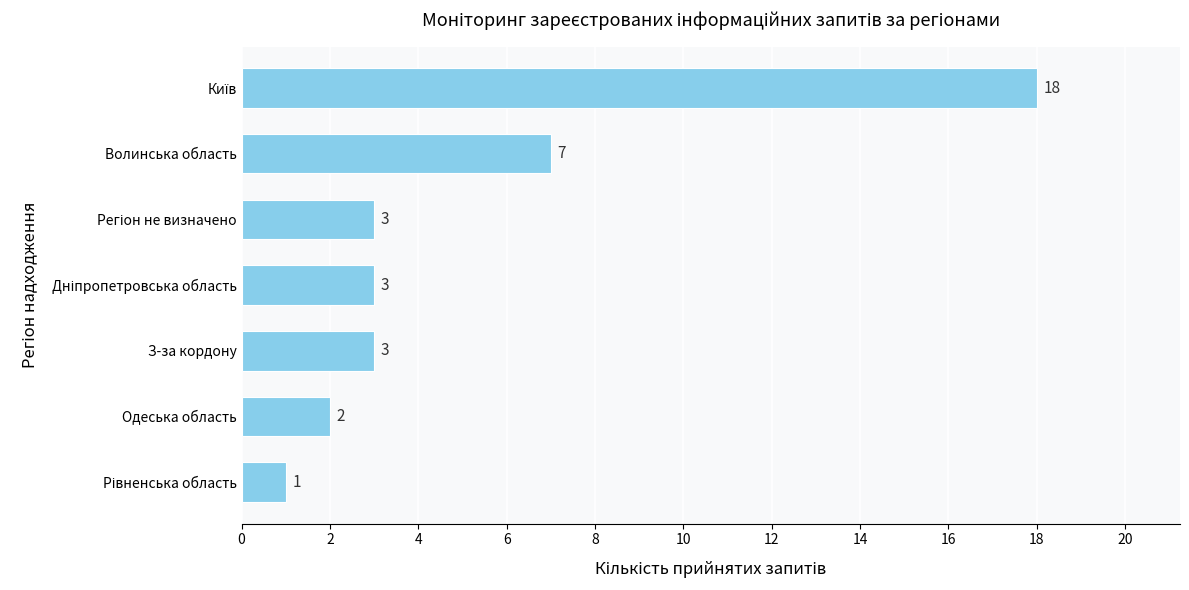

The chart shows a value of 2 at Волинська область. True or false?

False